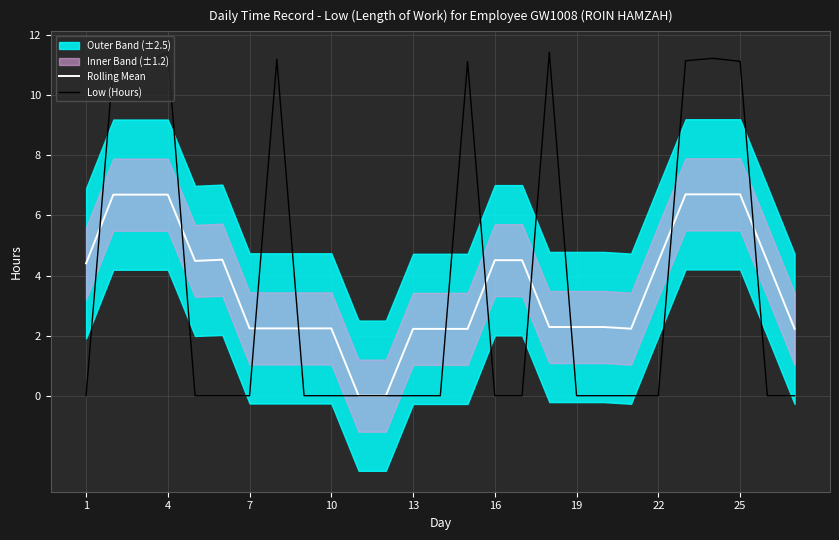

What is the maximum value for Rolling Mean?

6.7